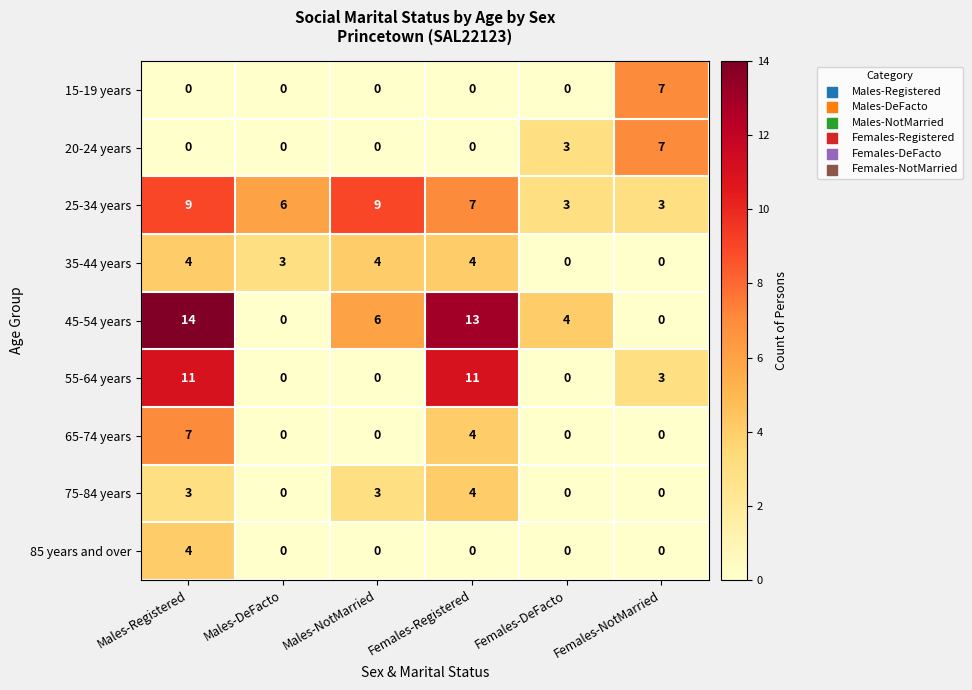

What is the maximum value shown in the chart?

14